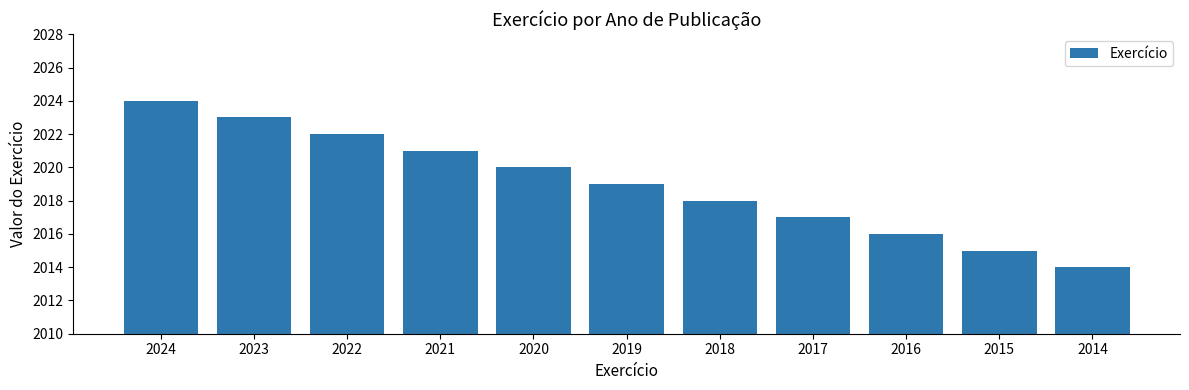

What is the sum of the values at 2017 and 2019?

4036